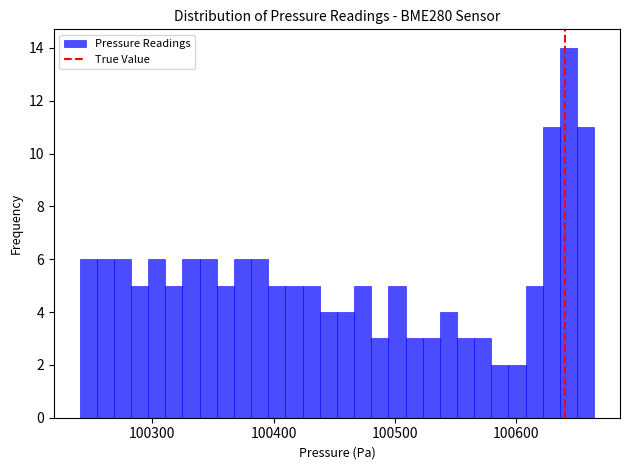

Around what value on the x-axis is the tallest bar? Give the approximate position of its centre, as read against the axis.

100640